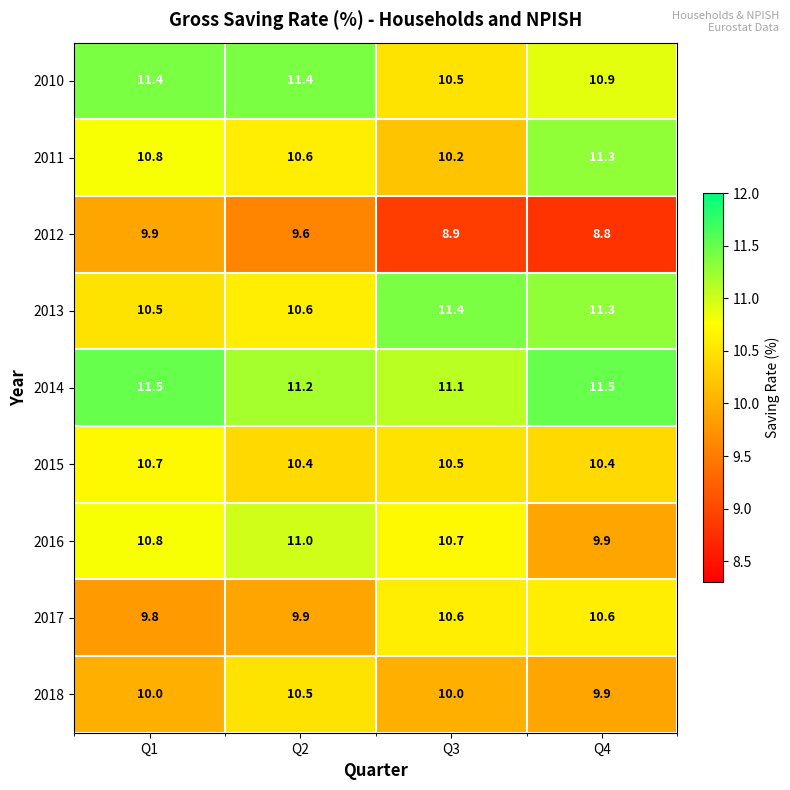

Rank the categories by 2011 value from highest to lowest.

Q4, Q1, Q2, Q3